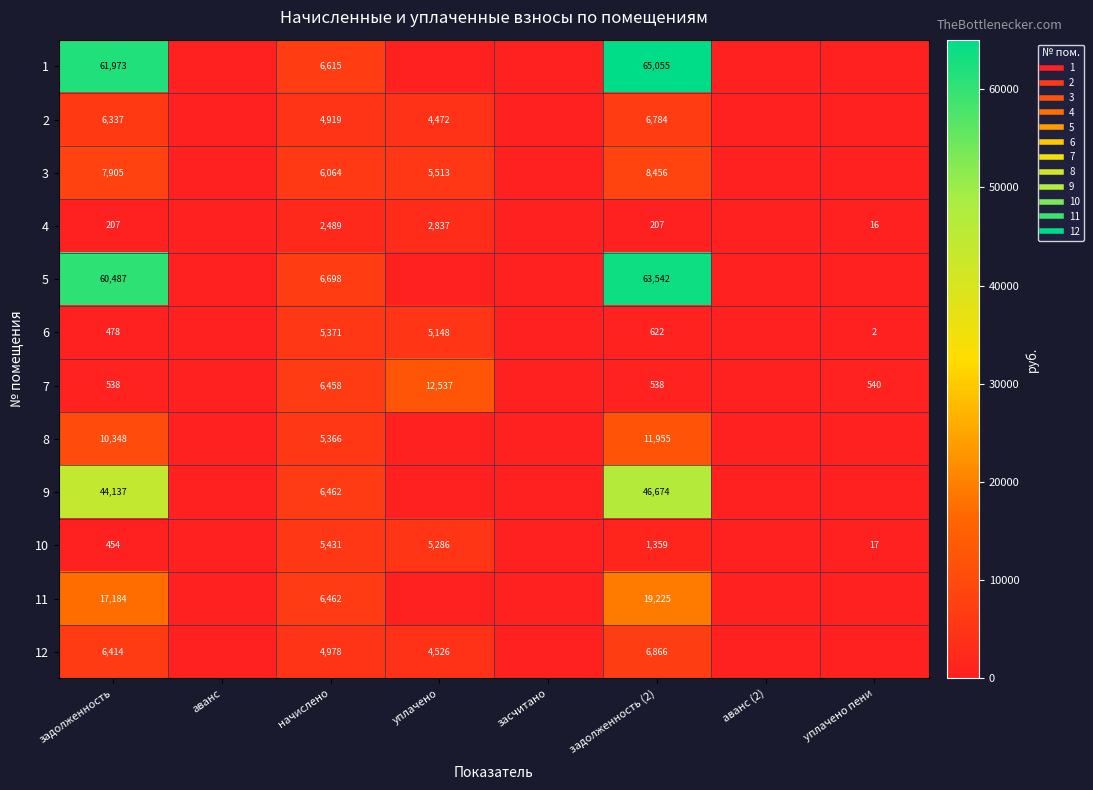

Count the number of categories in the chart.

8